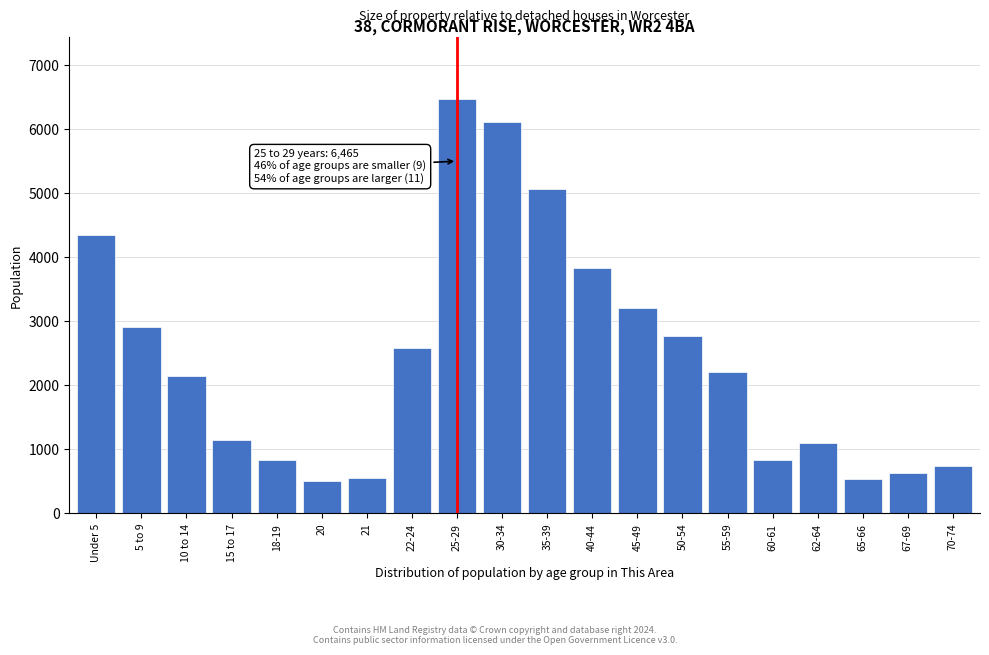

Which has a higher value, 18-19 or 22-24?

22-24